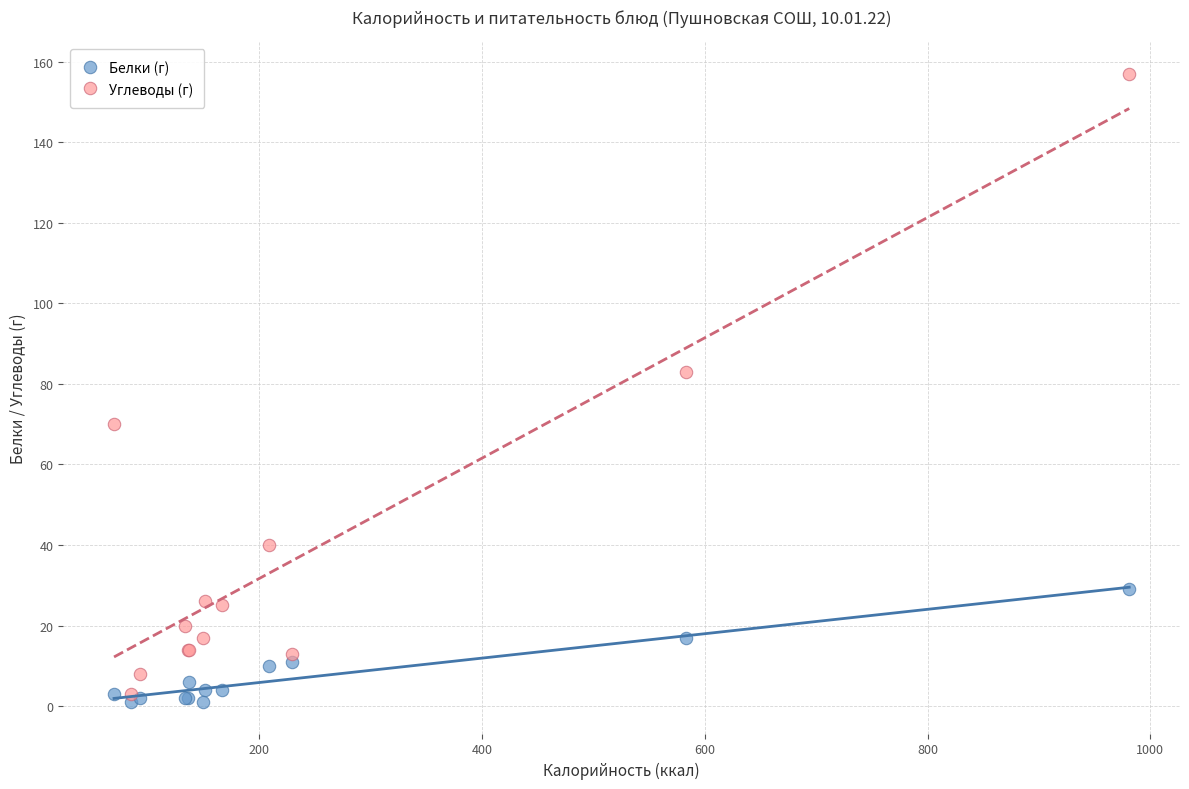

Which series has the largest Y range (max minus min)?

Углеводы (г)